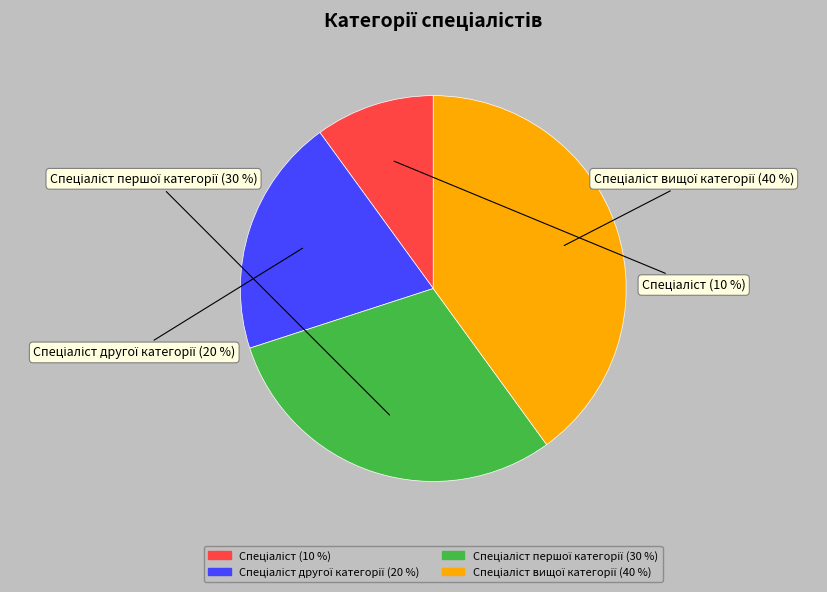

Does any single category account for the majority?

No